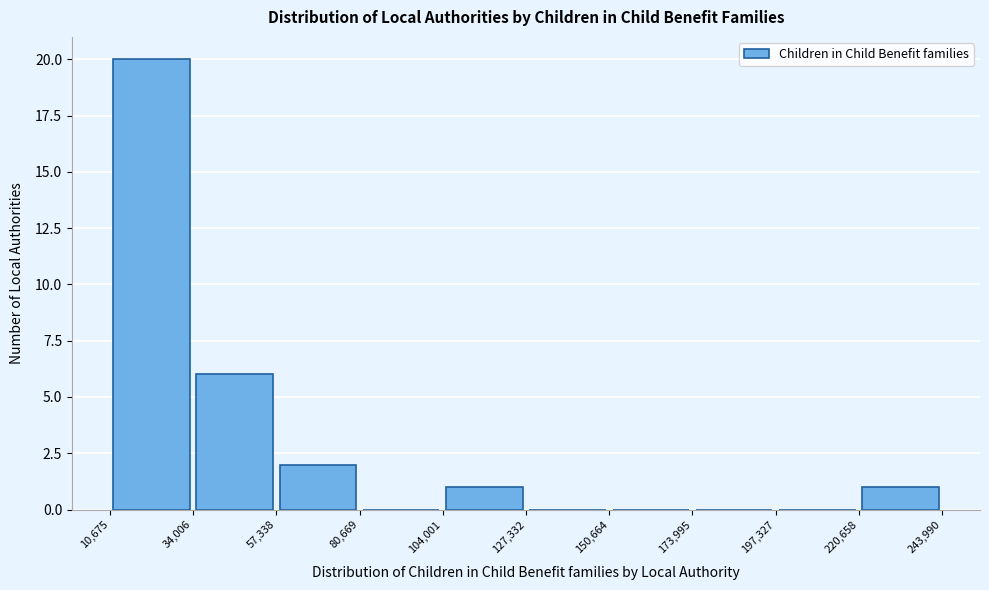

Over which range of the x-axis is the bar tallest?

10,675 to 34,006